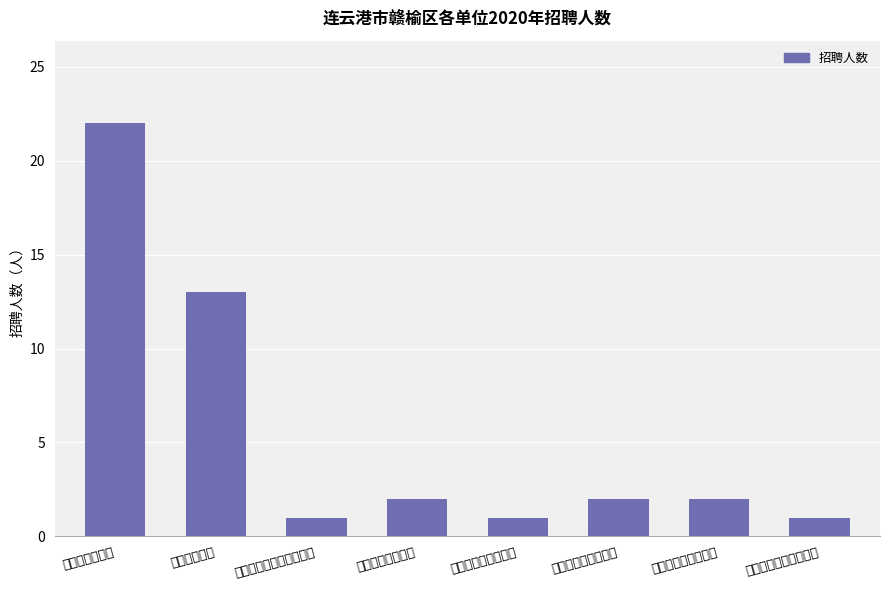

List the labels in order of value, smallest first.

赣榆区疾病预防控制中心, 赣榆区精神病防治院, 赣榆区沙河中心卫生院, 赣榆区妇幼保健院, 赣榆区柘汪镇卫生院, 赣榆区赣马镇卫生院, 赣榆区中医院, 赣榆区人民医院